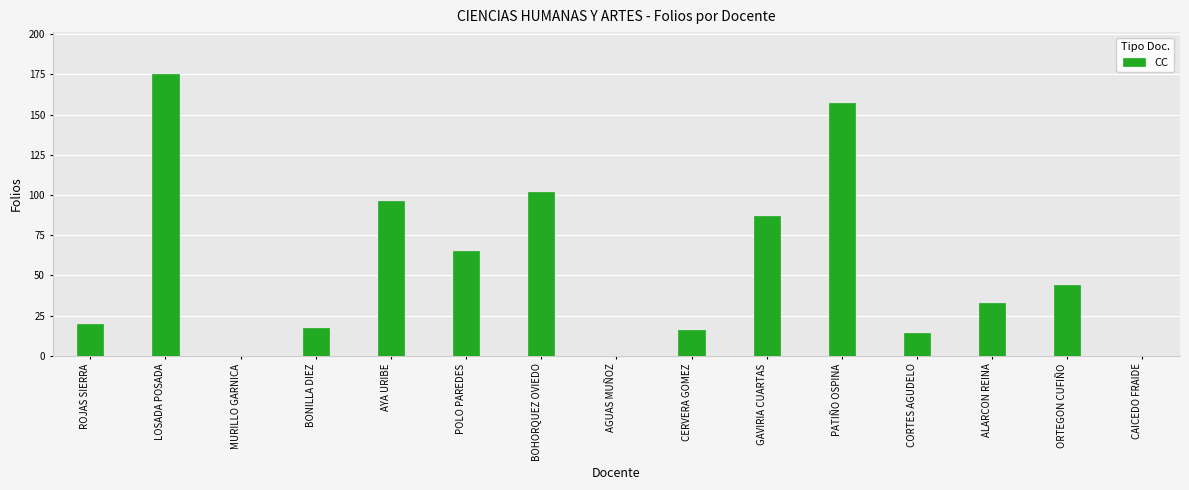

True or false: the data shows 33 at ALARCON REINA.

True